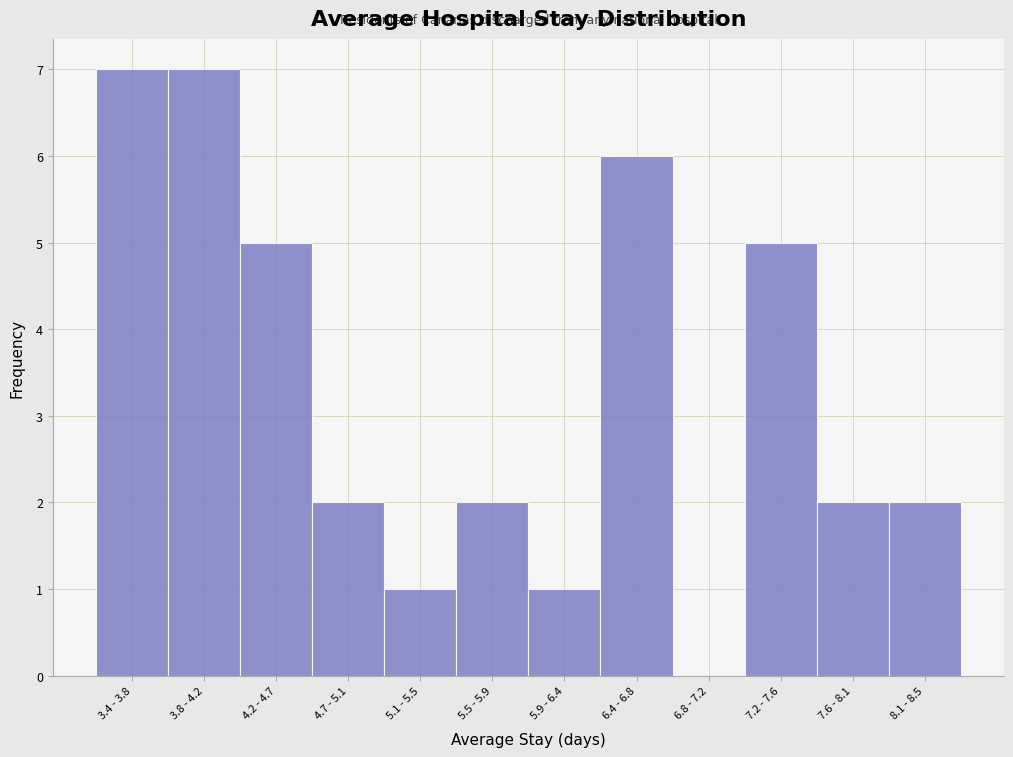

Reading right to left, what are all the values shown in this chart?

8.1 - 8.5=2	7.6 - 8.1=2	7.2 - 7.6=5	6.8 - 7.2=0	6.4 - 6.8=6	5.9 - 6.4=1	5.5 - 5.9=2	5.1 - 5.5=1	4.7 - 5.1=2	4.2 - 4.7=5	3.8 - 4.2=7	3.4 - 3.8=7